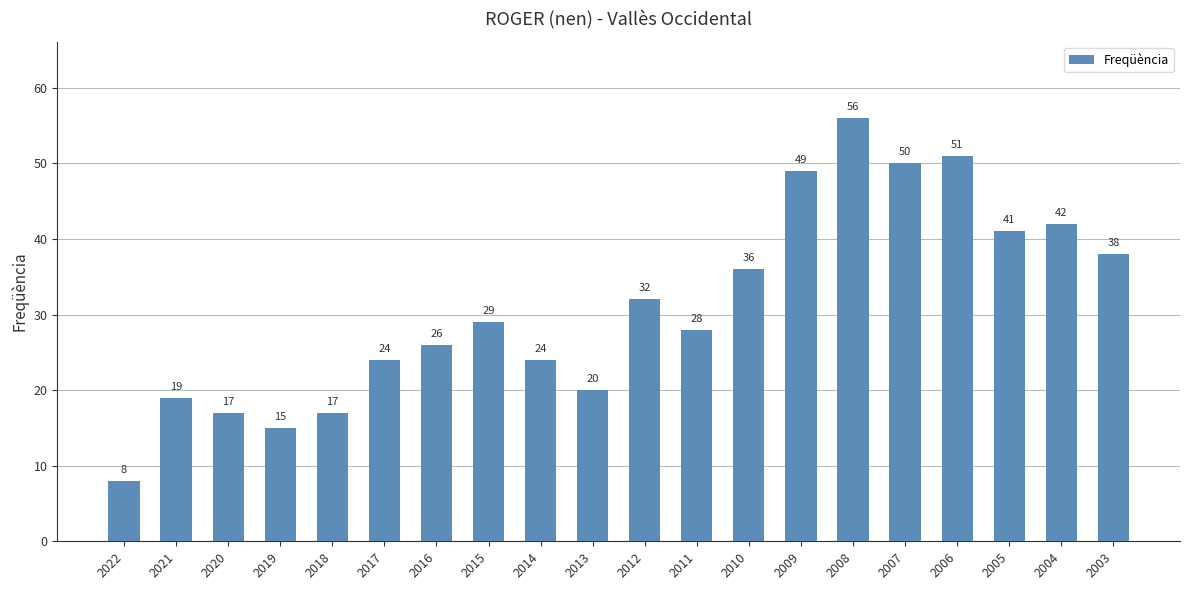

What is the difference between the values at 2018 and 2015?

12